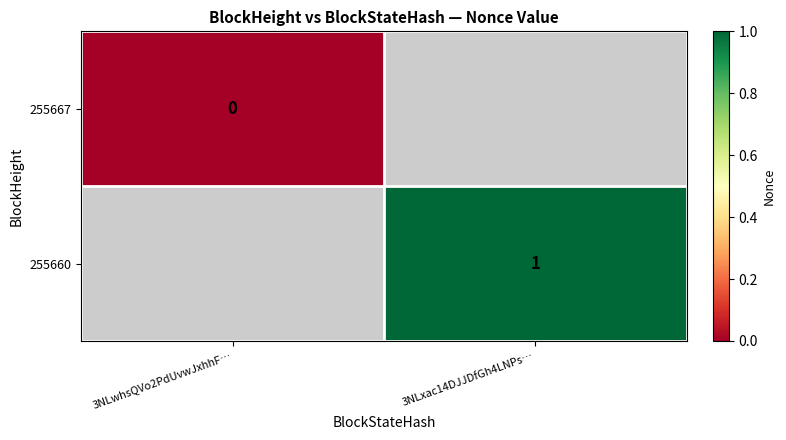

The value of 255660 at 3NLxac14DJJDfGh4LNPs… is 0. True or false?

False